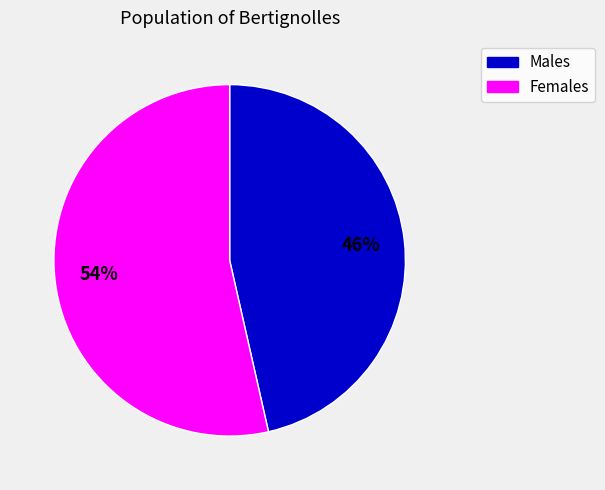

Do Females and Males together represent more than half of the pie?

Yes